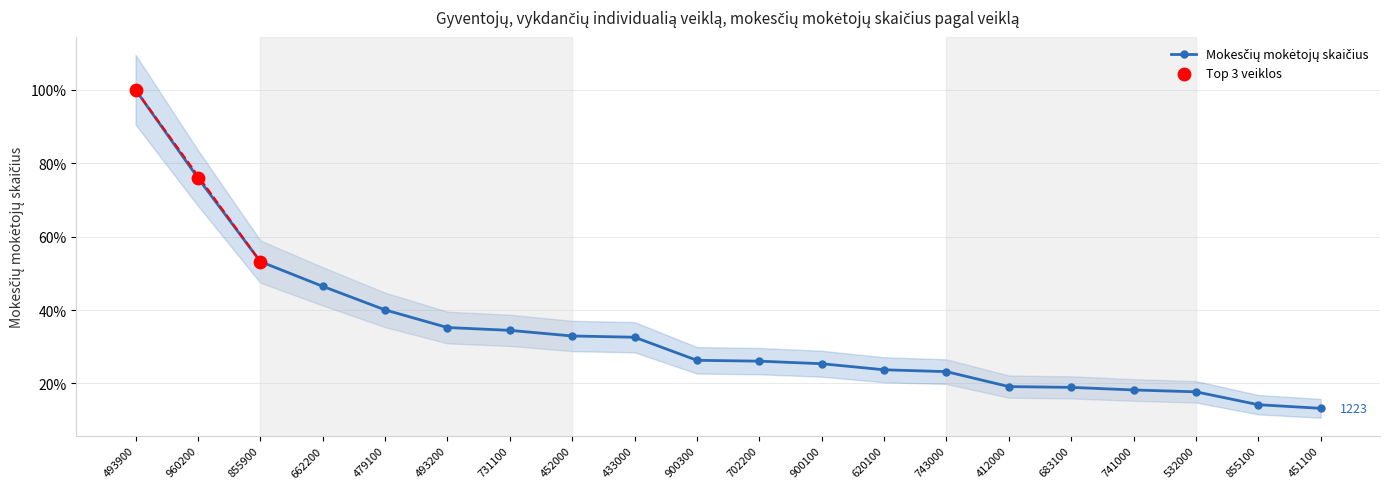

What is the change in value from 702200 to 741000?

-7.8